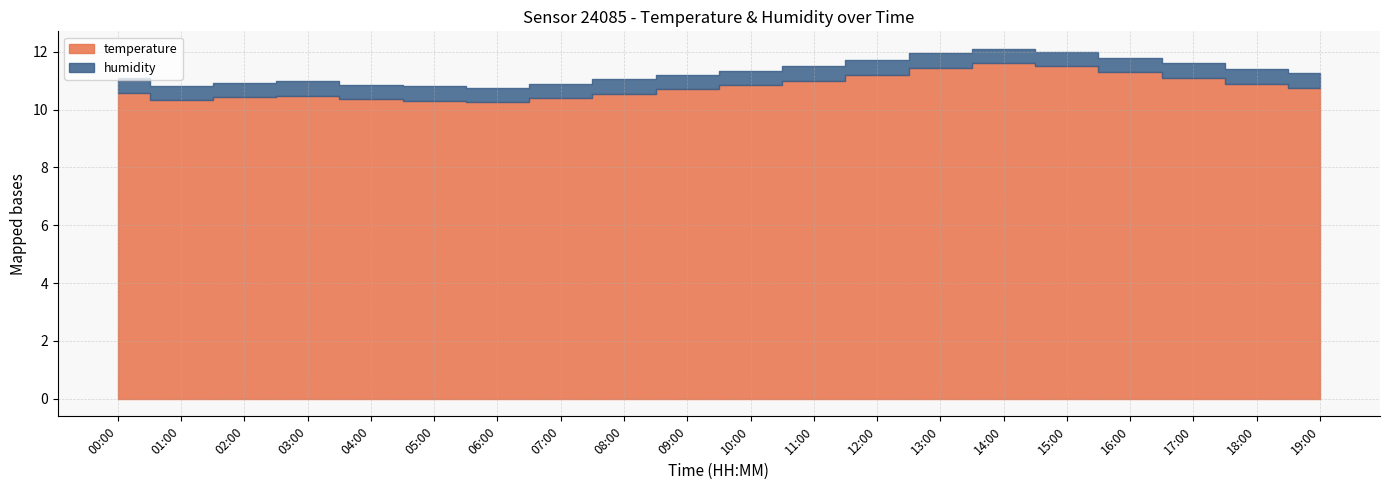

How many lines are shown in the chart?

2